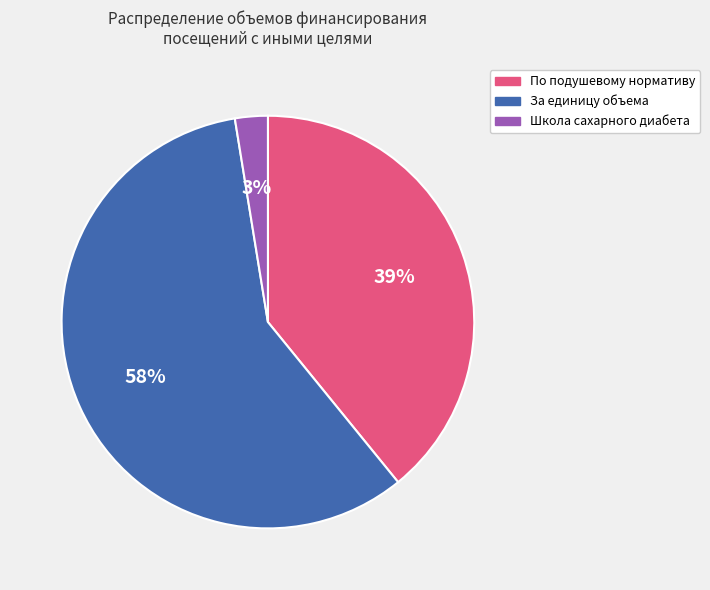

Which slice represents more than half of the pie?

За единицу объема